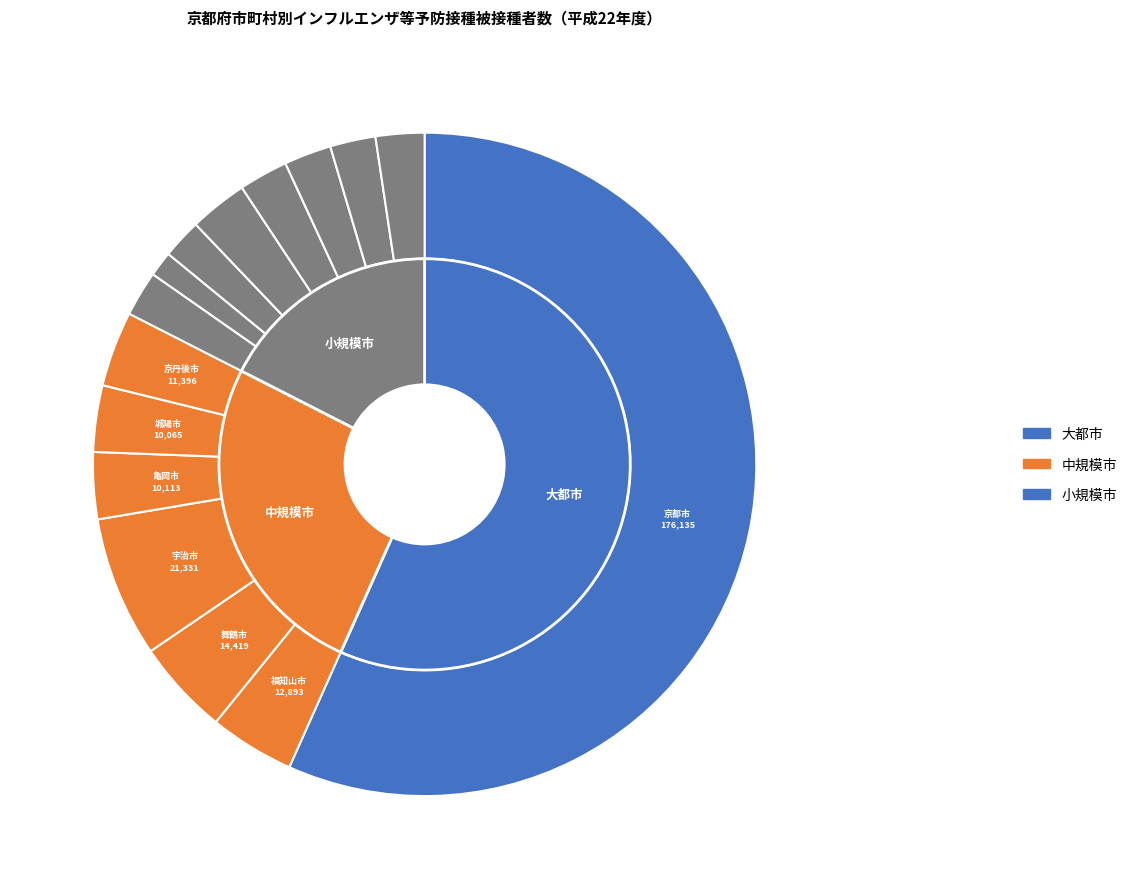

True or false: 木津川市 accounts for 1% of the total.

False